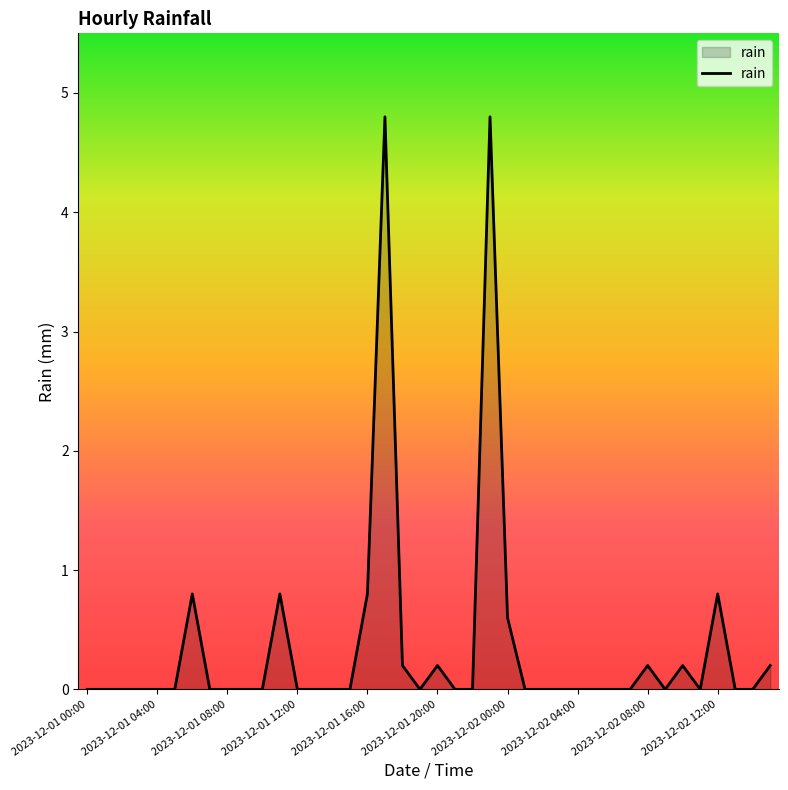

What is the difference between the maximum and minimum values?

4.8